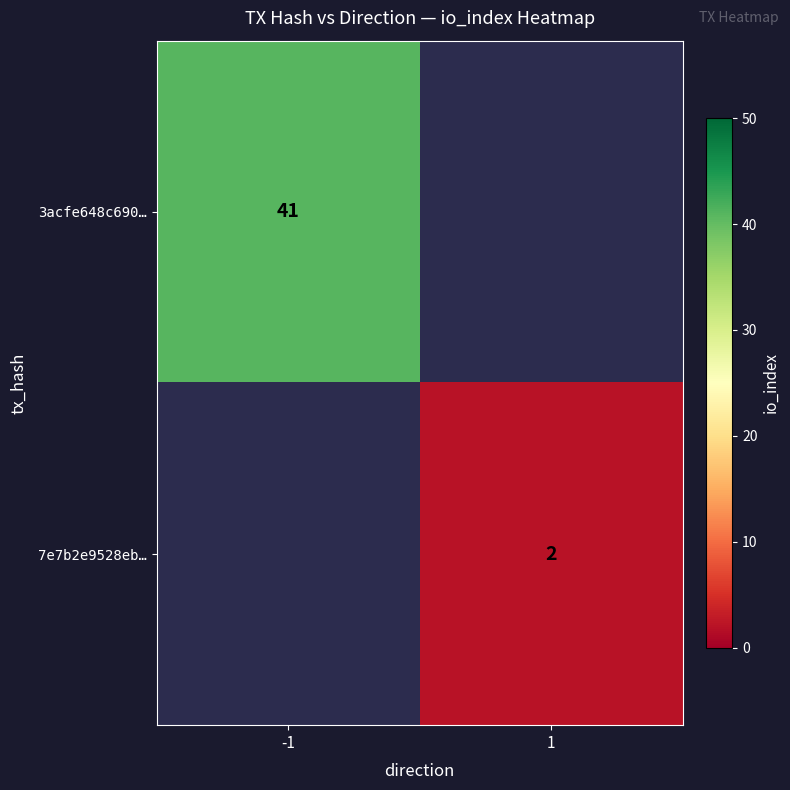

The 3acfe648c690… series shows 59 at -1. True or false?

False